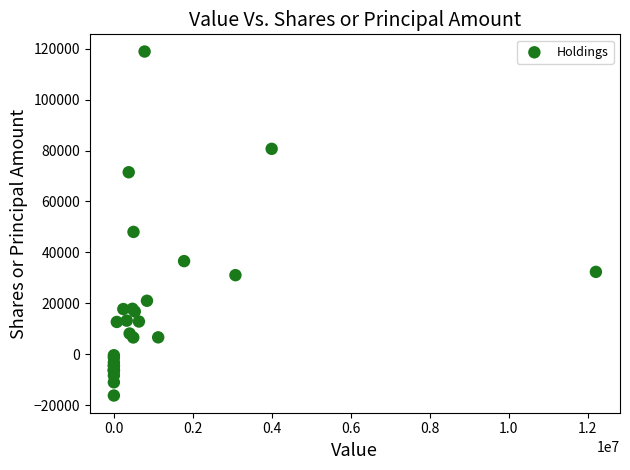

What Y value in the scatter plot is closest to 51334?

48041